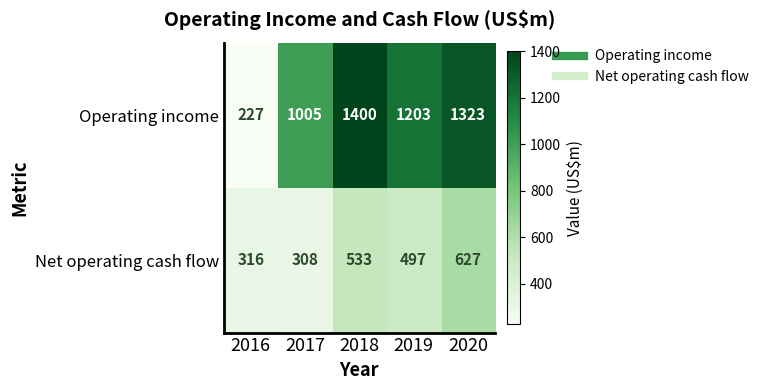

Which category has the lowest value in the Operating income series?

2016